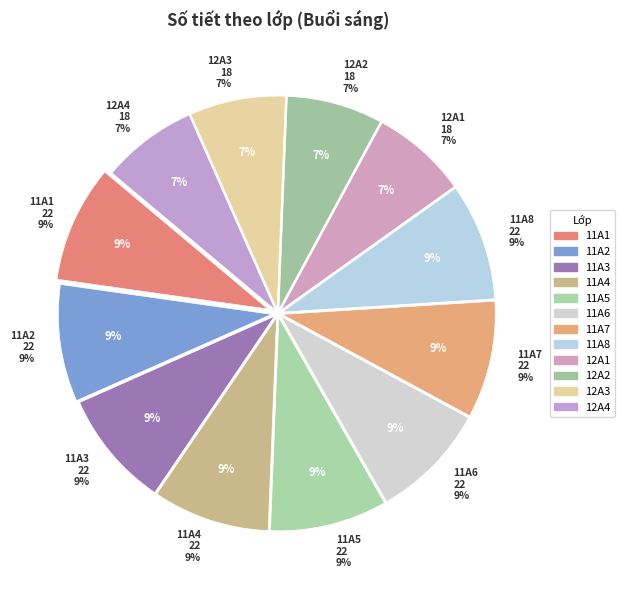

How many segments does this pie chart have?

6